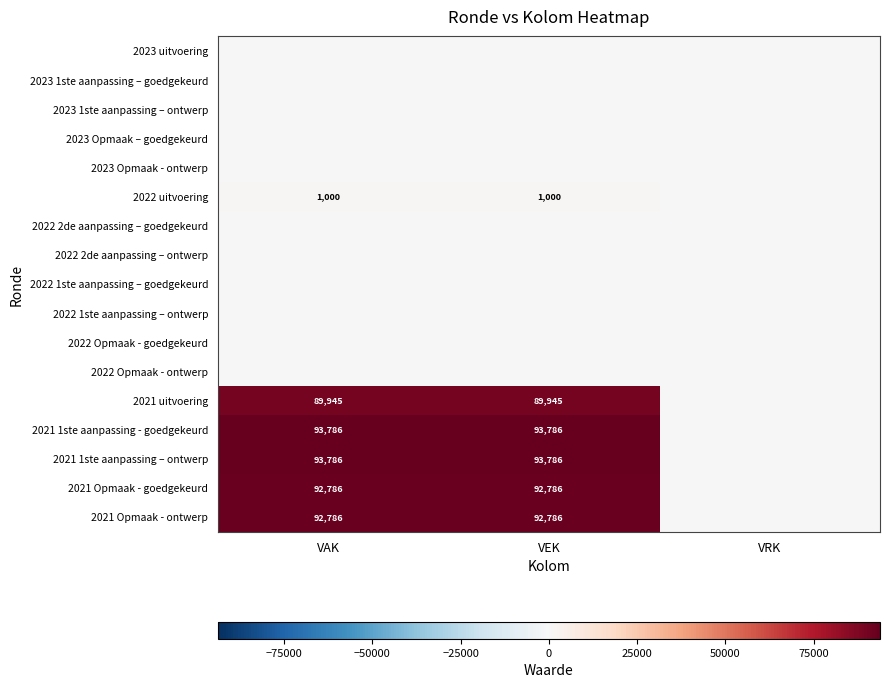

True or false: 2021 Opmaak - goedgekeurd has a value of 92786 at VAK.

True